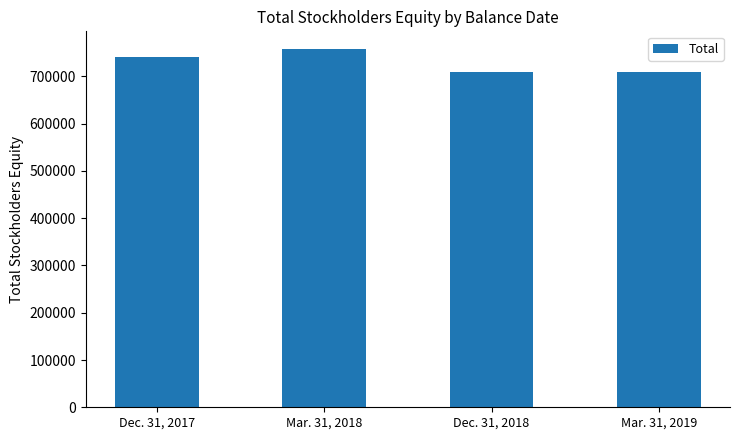

What is the ratio of the value at Dec. 31, 2017 to the value at Mar. 31, 2019?

1.0